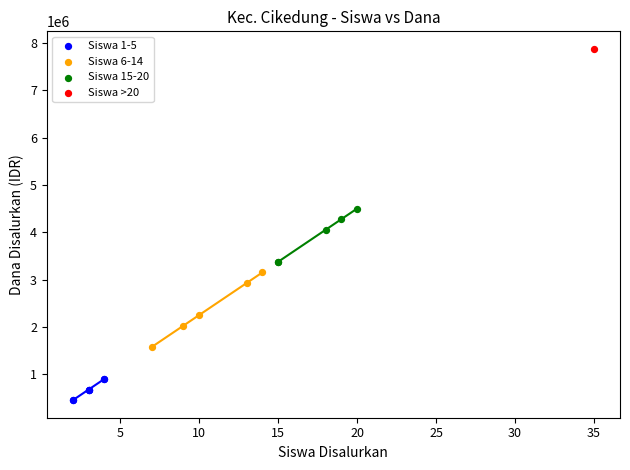

What are all the series names shown in the legend?

Siswa 1-5, Siswa 6-14, Siswa 15-20, Siswa >20